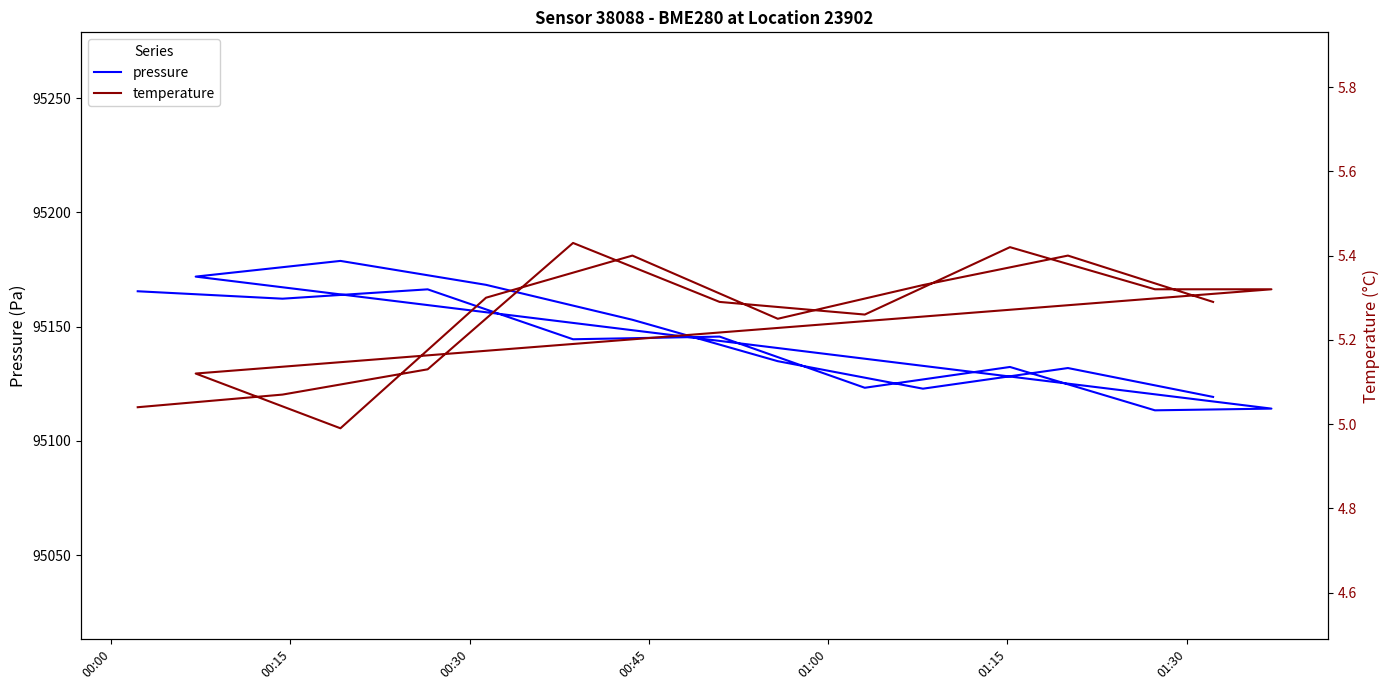

What is the sum of all temperature values?

89.4